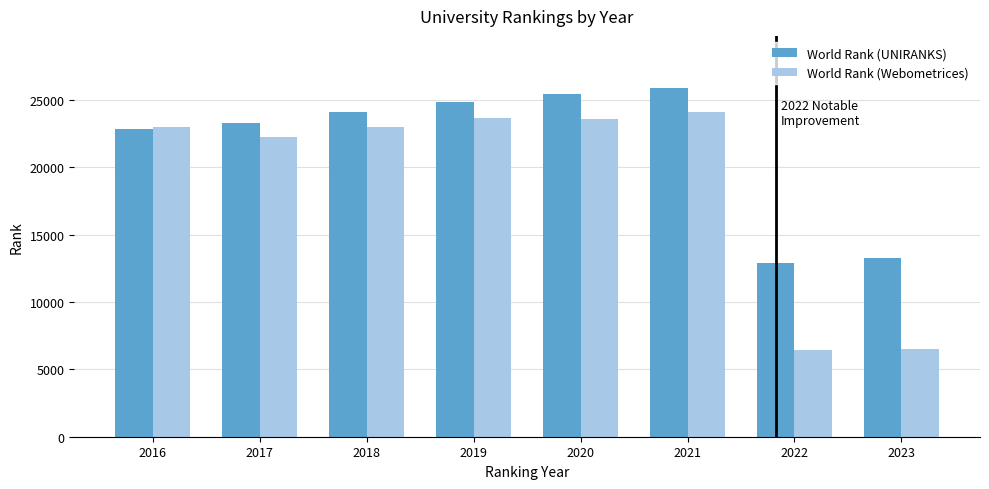

Rank the series at 2020 from lowest to highest value.

World Rank (Webometrices), World Rank (UNIRANKS)